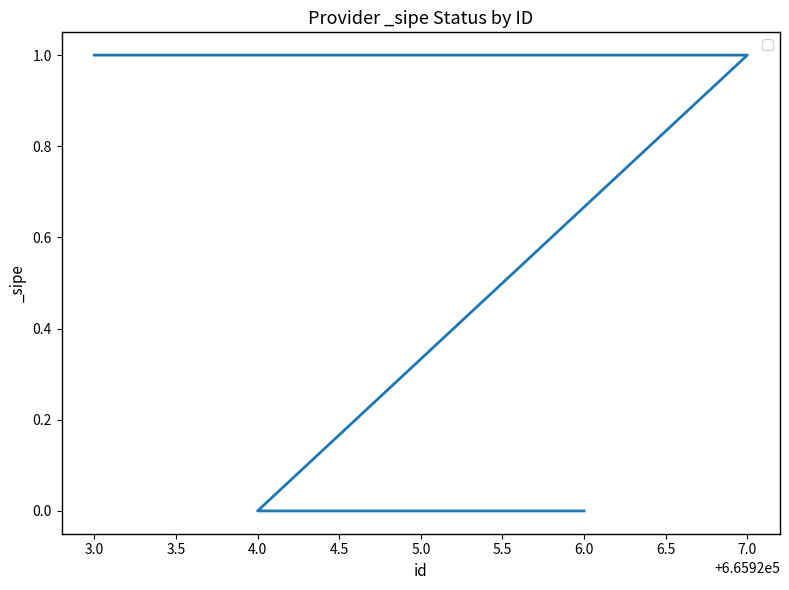

Between 7.0 and 4.0, which is larger?

7.0